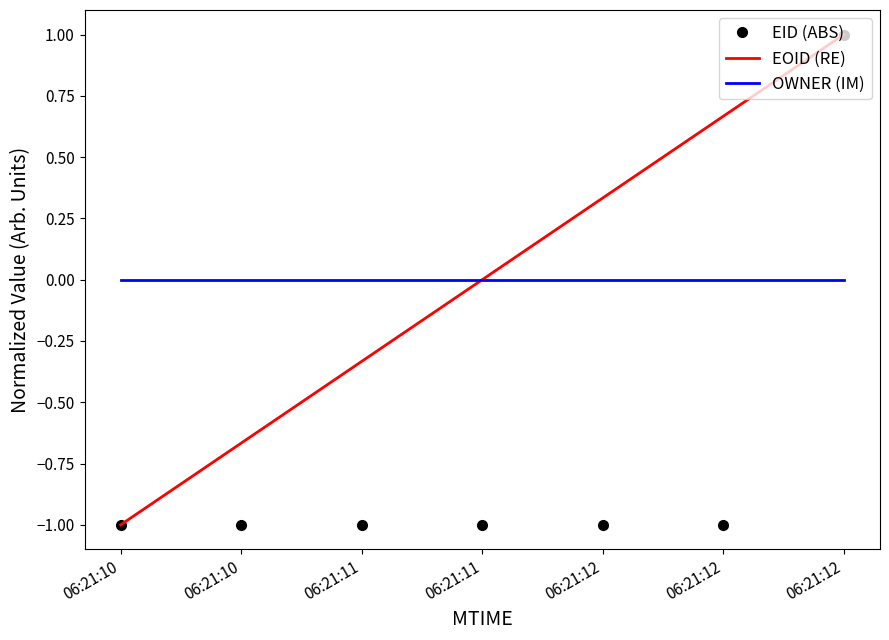

What are all the series names shown in the legend?

EID (ABS), EOID (RE), OWNER (IM)